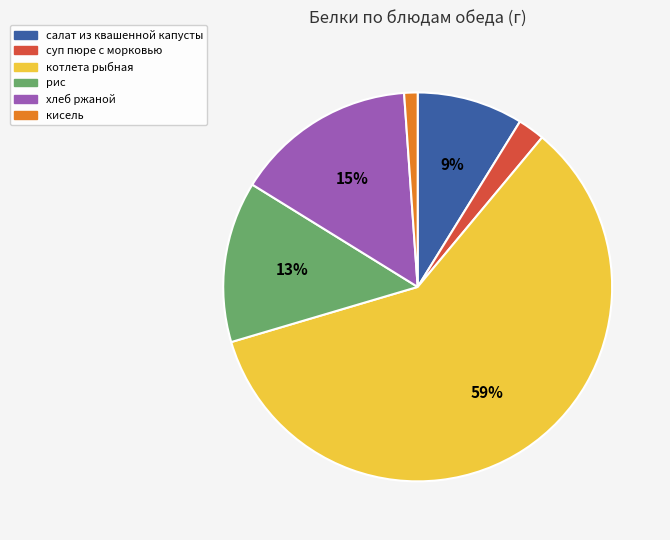

True or false: кисель accounts for 10% of the total.

False